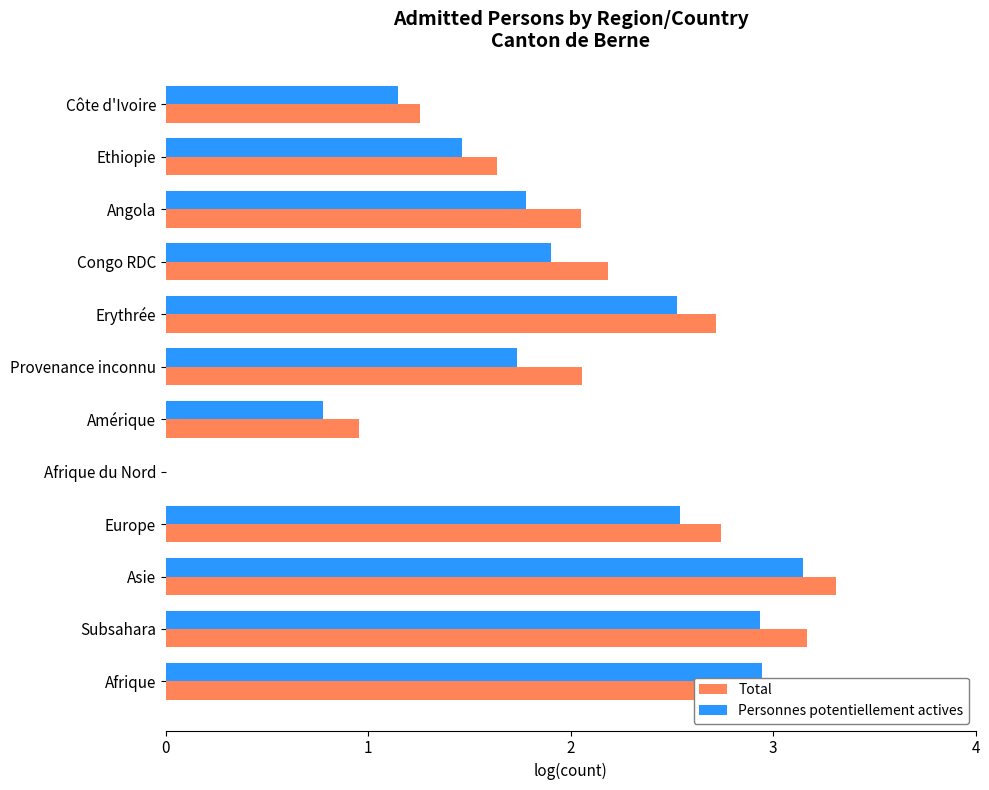

What is the total value across all series at Provenance inconnu?

3.8